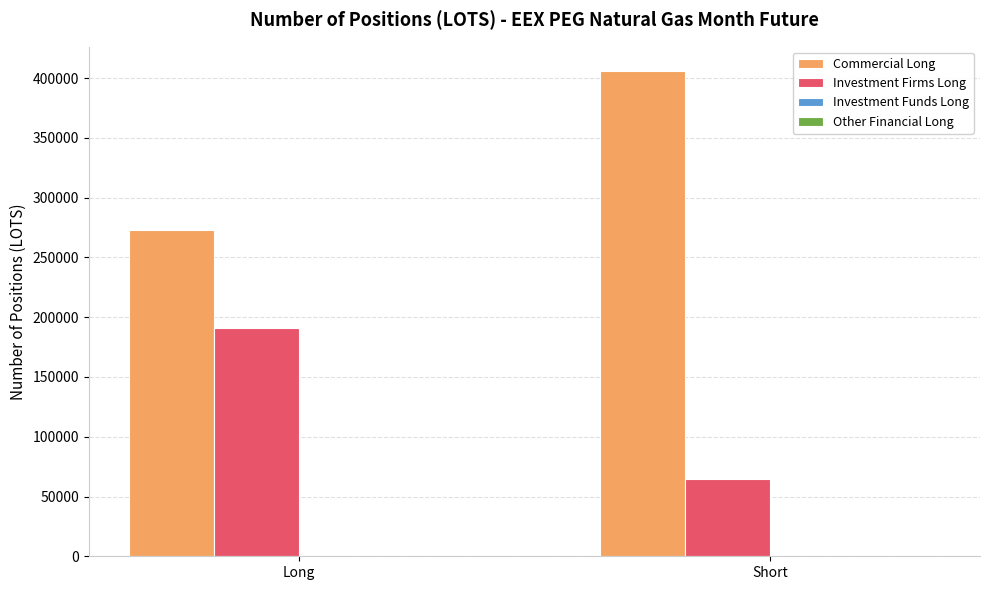

Reading right to left, extract all data points from this chart.

Commercial Long: 405974	272899
Investment Firms Long: 64545	191280